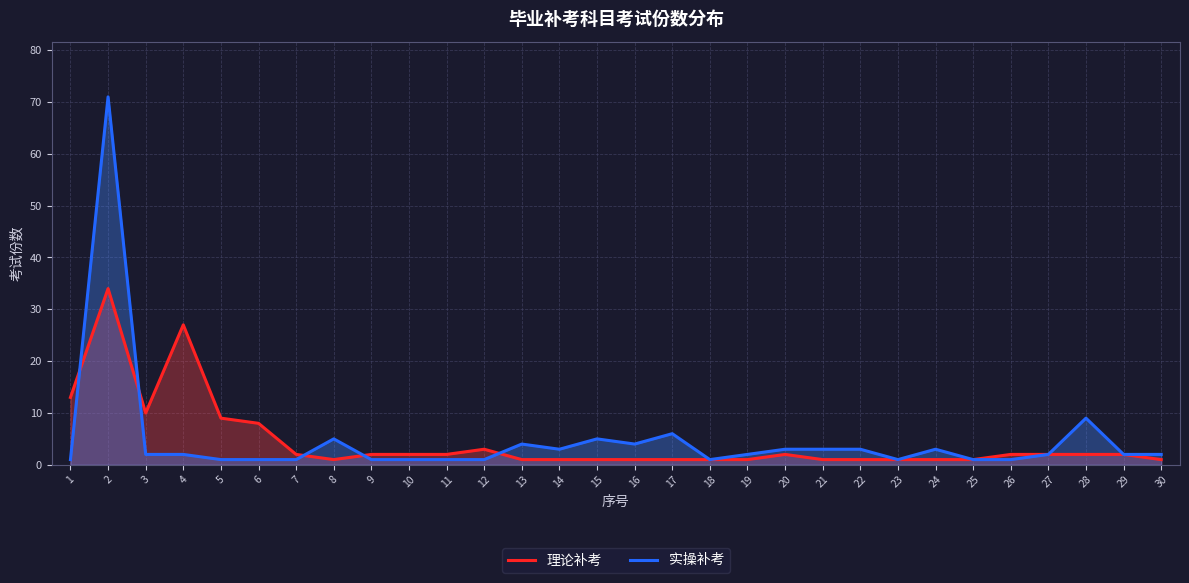

What is the value of the 实操补考 point at the 14th from the left?

3